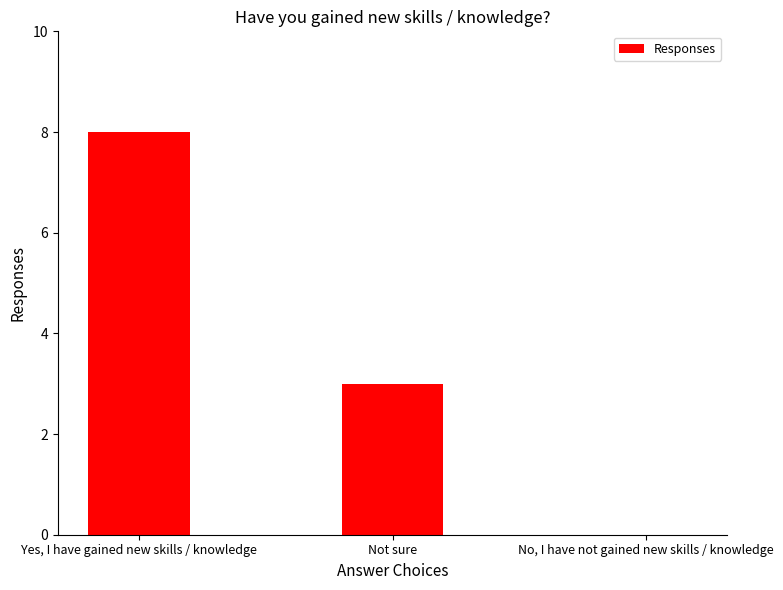

Reading left to right, extract all data points from this chart.

Yes, I have gained new skills / knowledge=8	Not sure=3	No, I have not gained new skills / knowledge=0